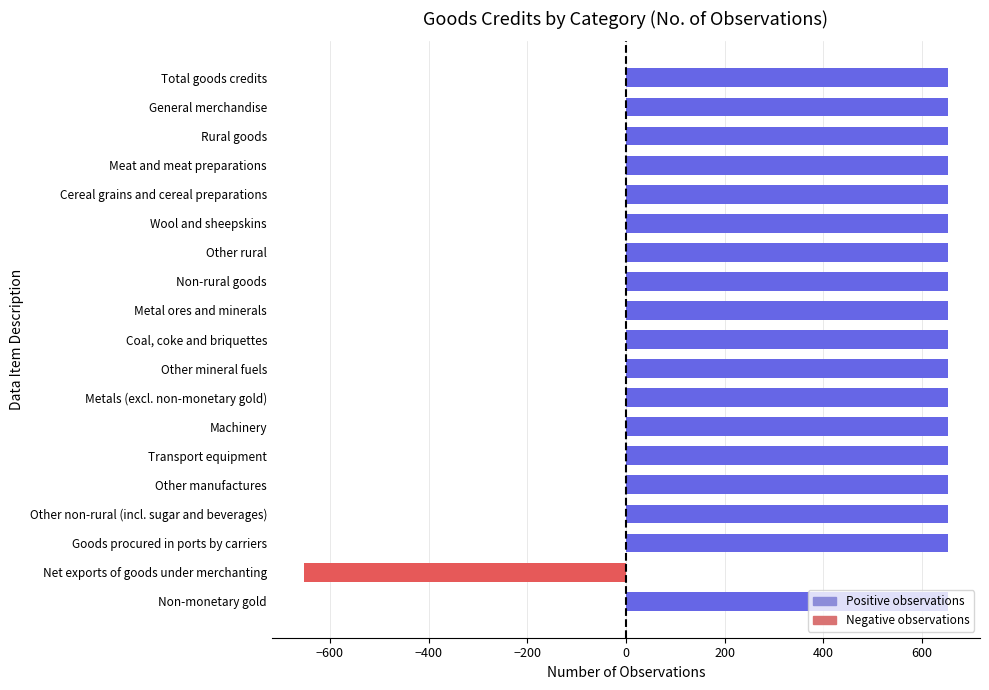

What is the smallest value displayed?

-652